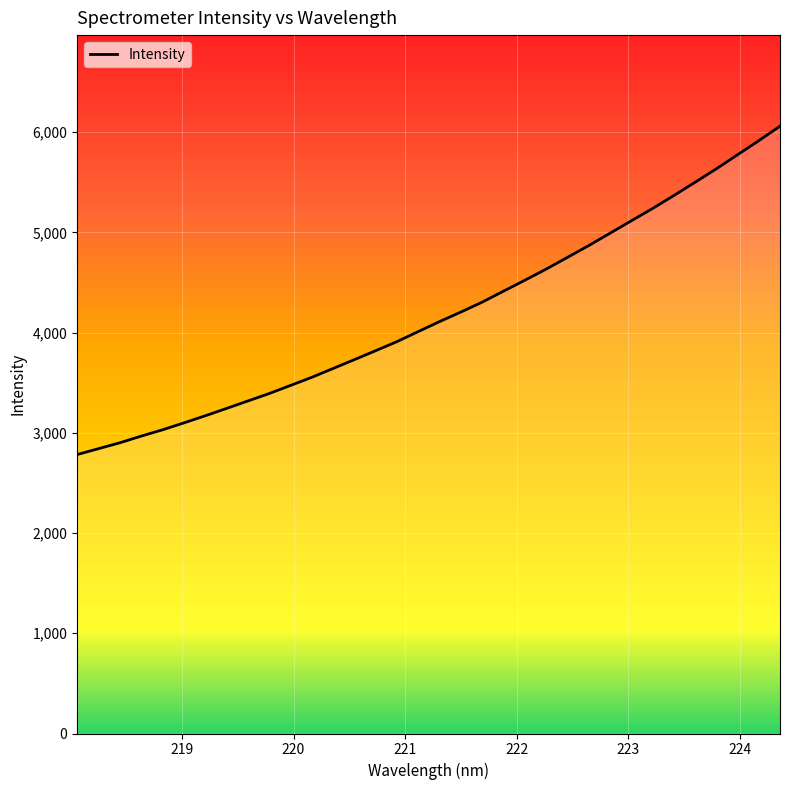

What is the greatest value displayed?

6060.3